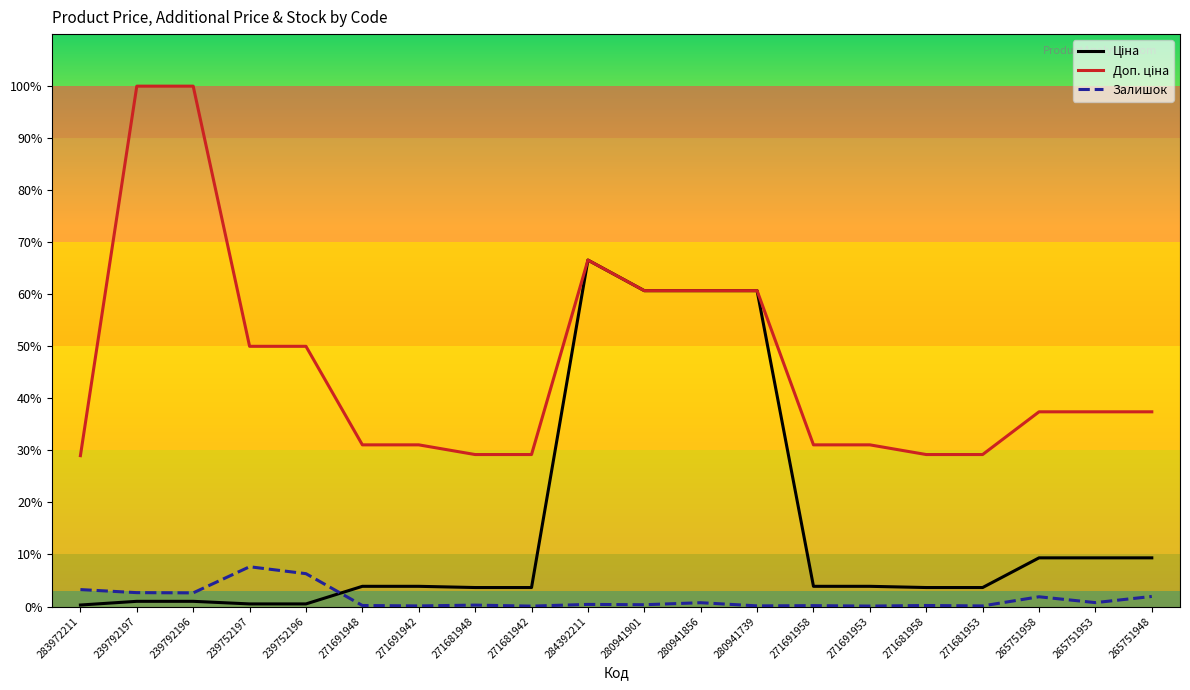

What is the maximum value for Залишок?

7.6